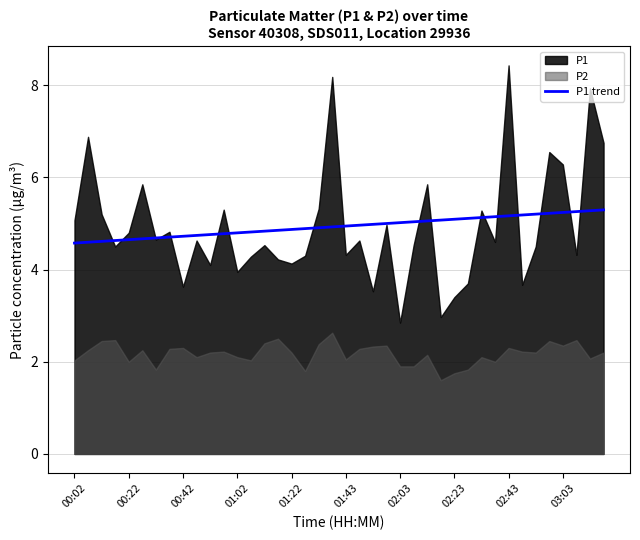

The P1 trend series shows 8.5 at 02:23. True or false?

False